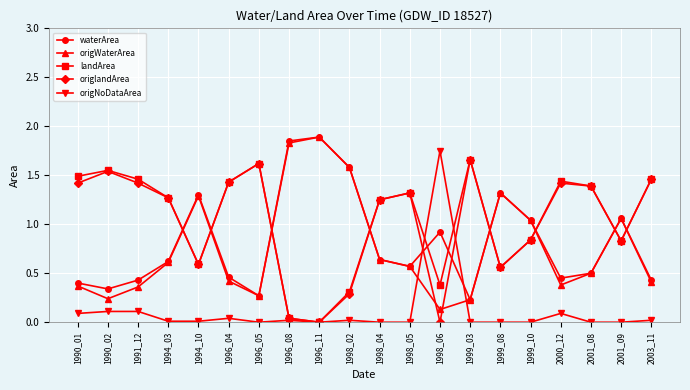

True or false: waterArea has a value of 0.2 at 1998_04.

False